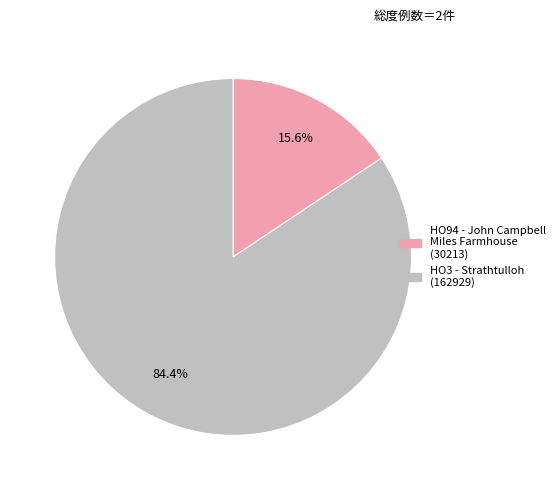

What is the total percentage of HO94 - John Campbell Miles Farmhouse and HO3 - Strathtulloh?

100.0%